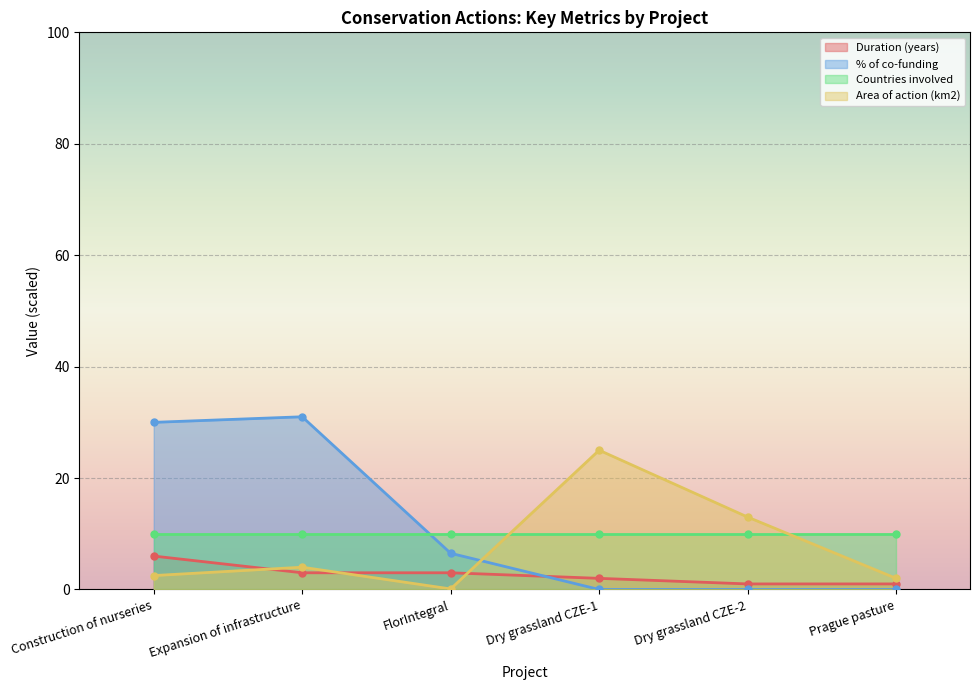

How many times do Area of action (km2) and % of co-funding cross each other?

1